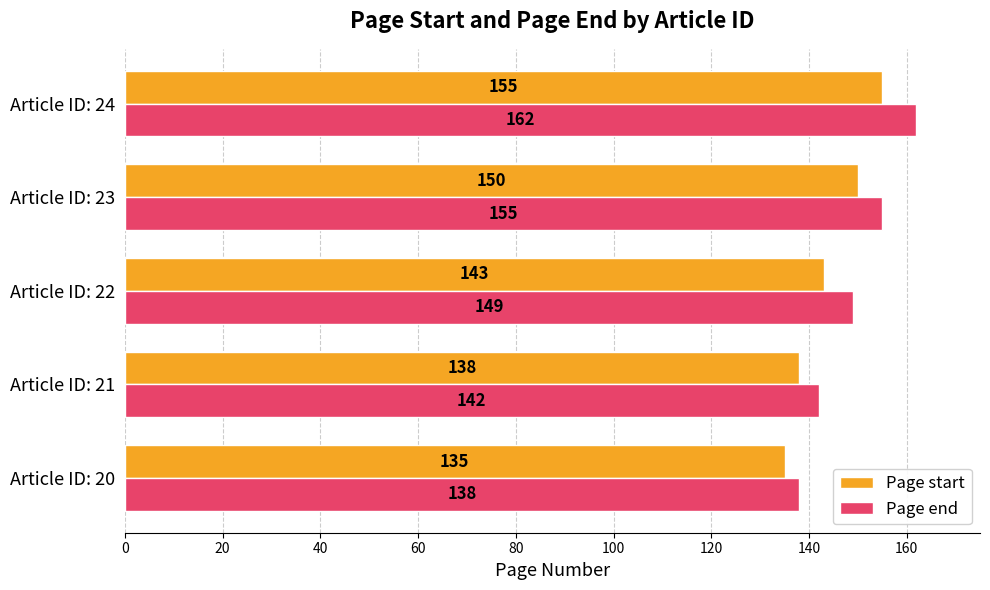

Where is Page end nearest to the value 150?

Article ID: 22